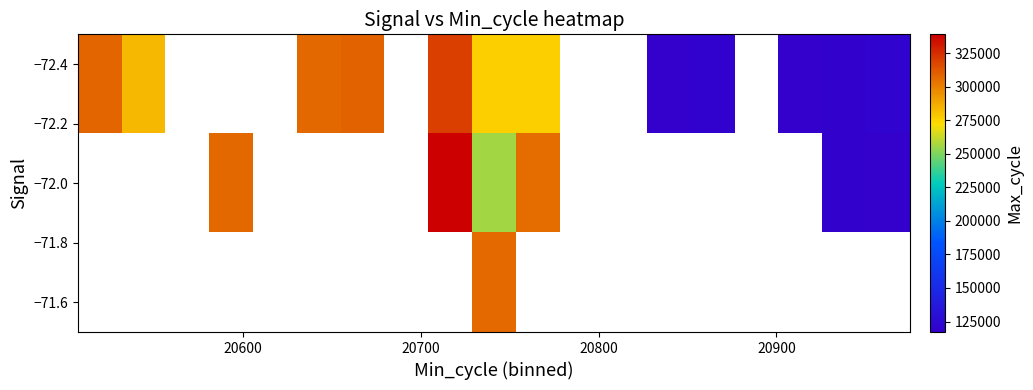

Count the number of categories in the chart.

19